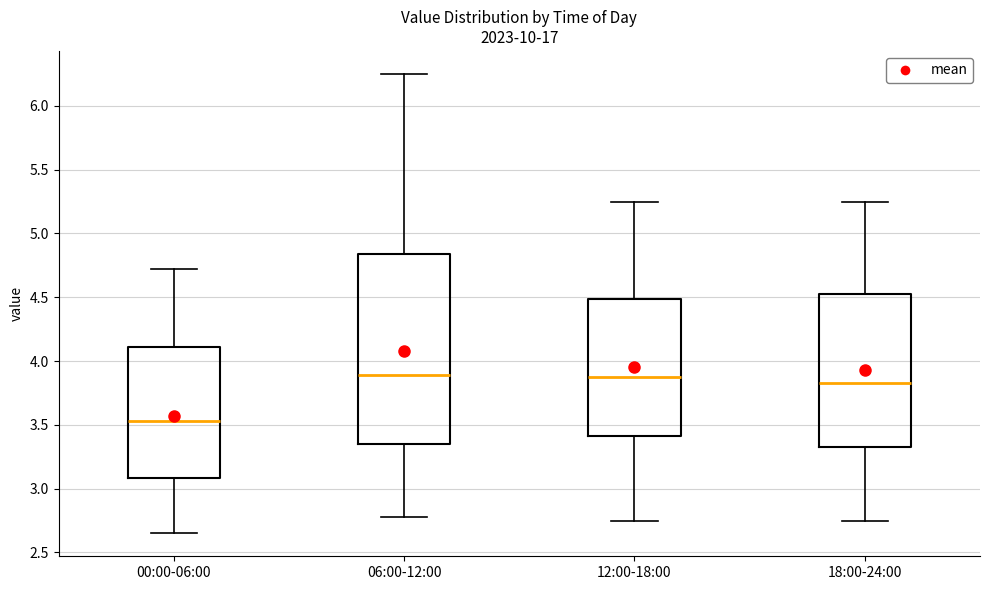

Reading left to right, transcribe this box plot: for each box, give where its median line is, the range the box spans, and where its two whiskers end, as read against the y-axis. The values are not printed on the chart, so give them approximately, as read against the axis.

00:00-06:00: median 3.55, box 3.10 to 4.10, whiskers 2.65 to 4.70
06:00-12:00: median 3.90, box 3.35 to 4.85, whiskers 2.80 to 6.25
12:00-18:00: median 3.90, box 3.40 to 4.50, whiskers 2.75 to 5.25
18:00-24:00: median 3.85, box 3.35 to 4.55, whiskers 2.75 to 5.25